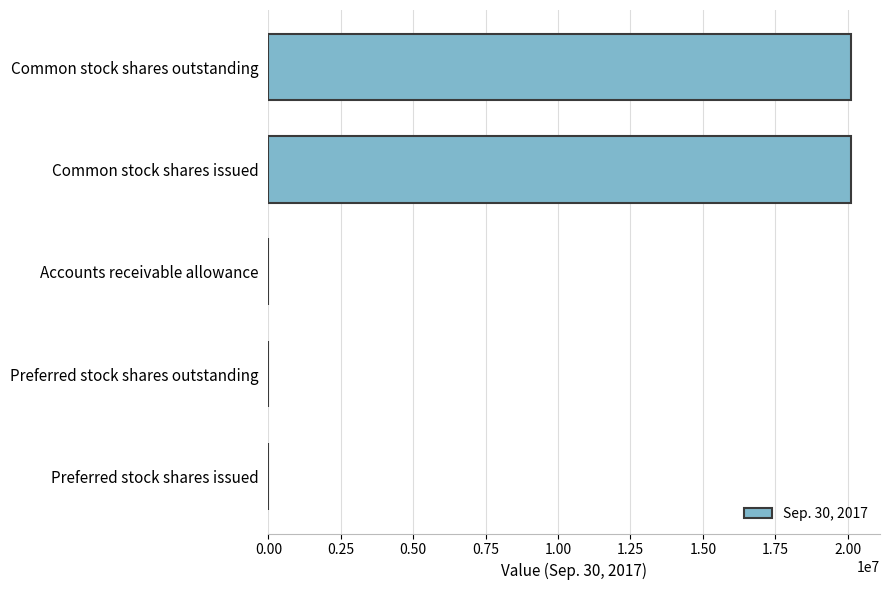

Which has a higher value, Preferred stock shares issued or Common stock shares issued?

Common stock shares issued